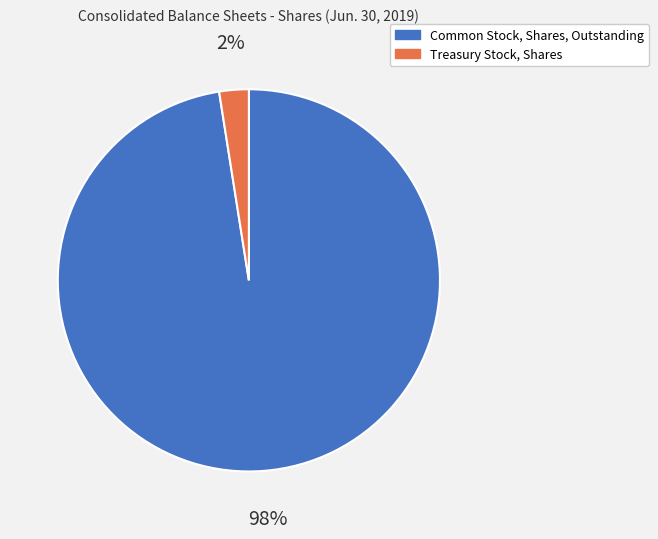

Is the sum of Common Stock, Shares, Outstanding and Treasury Stock, Shares greater than half?

Yes